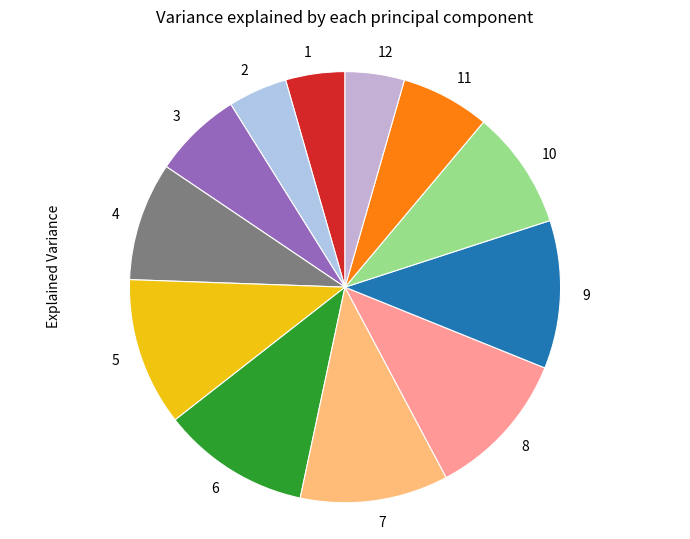

Do 10 and 8 together represent more than half of the pie?

No